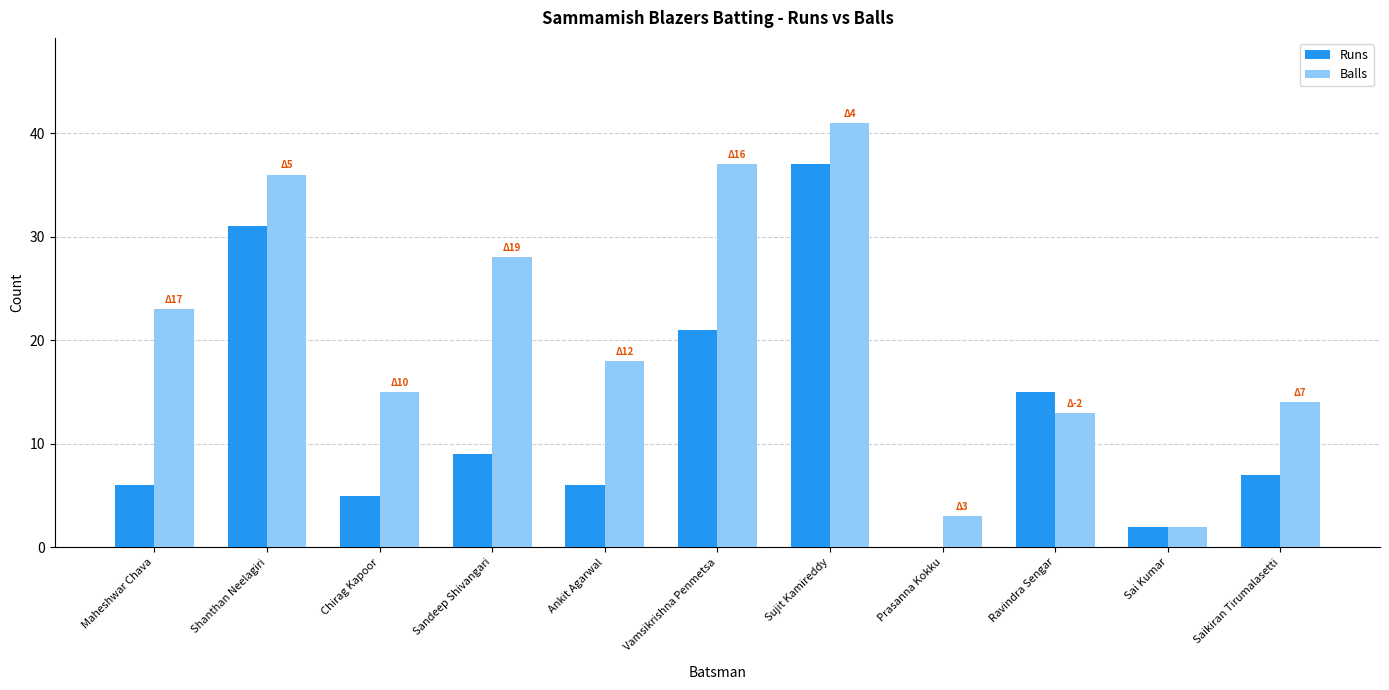

What is the spread (max minus min) of values at Prasanna Kokku?

3